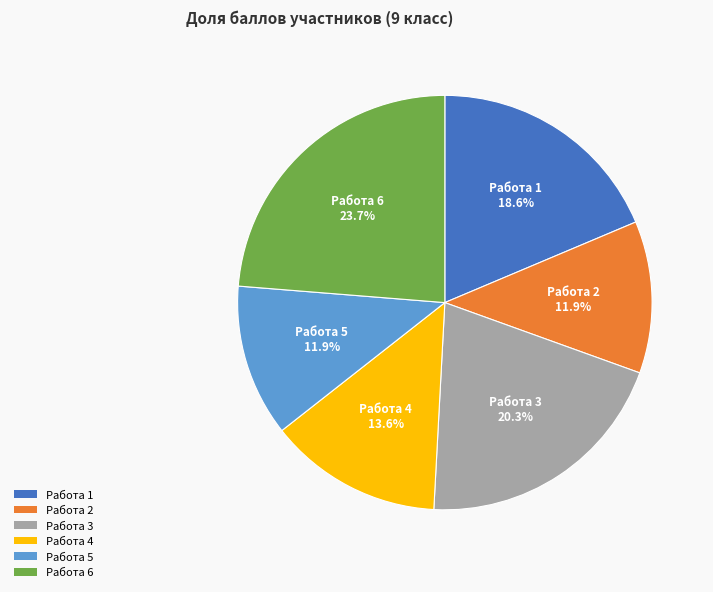

Is there a majority slice in this chart?

No